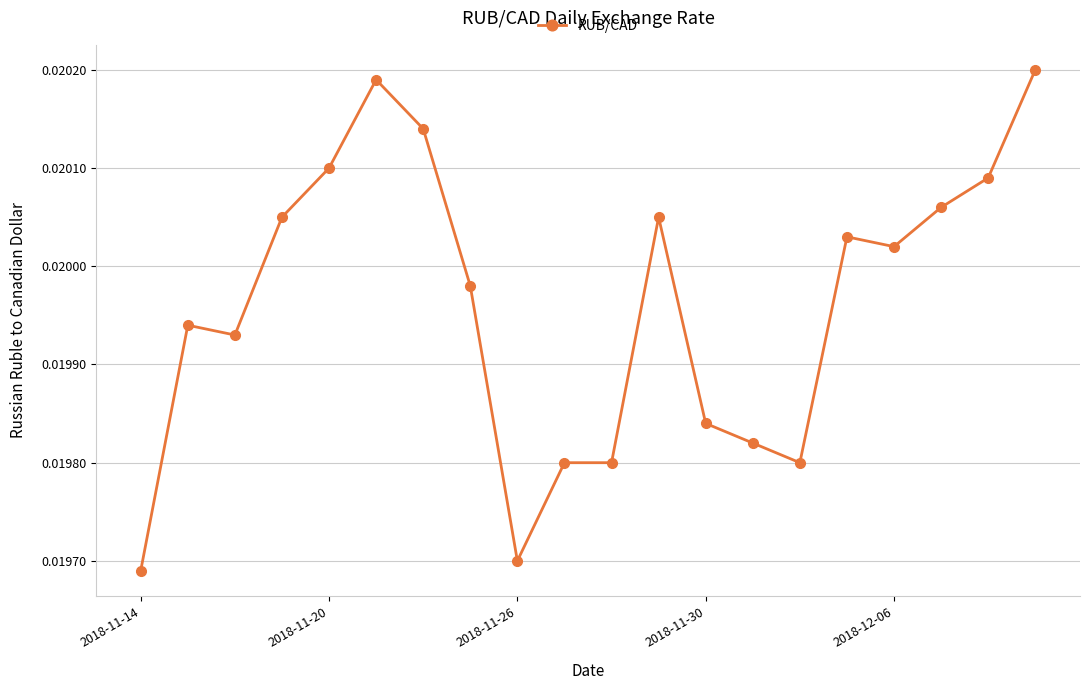

True or false: the data has more than 1 interior local peaks.

True